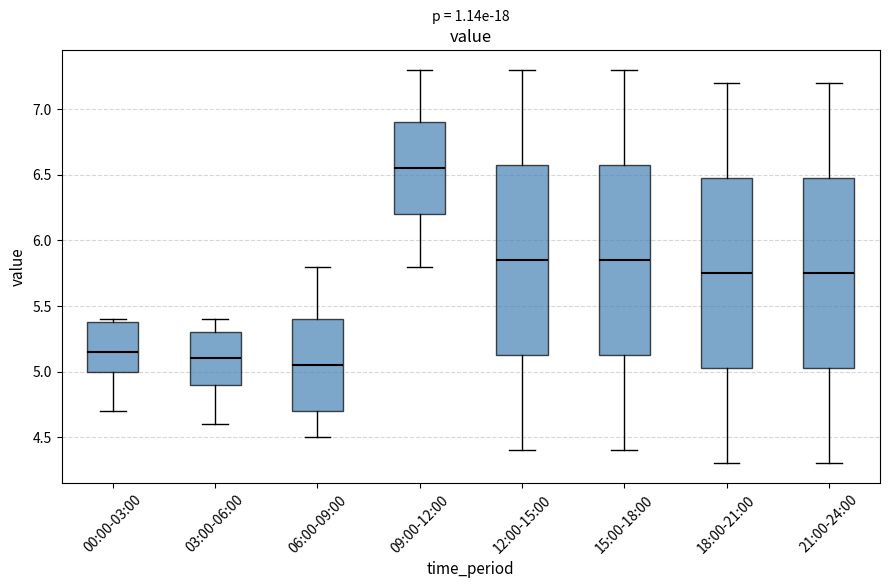

Reading left to right, read every box against the y-axis: the position of its median line, the range the box covers, and the ends of its whiskers. The values are not printed on the chart, so give them approximately, as read against the axis.

00:00-03:00: median 5.15, box 5.00 to 5.40, whiskers 4.70 to 5.40 (just above the box's upper edge)
03:00-06:00: median 5.10, box 4.90 to 5.30, whiskers 4.60 to 5.40
06:00-09:00: median 5.05, box 4.70 to 5.40, whiskers 4.50 to 5.80
09:00-12:00: median 6.55, box 6.20 to 6.90, whiskers 5.80 to 7.30
12:00-15:00: median 5.85, box 5.15 to 6.60, whiskers 4.40 to 7.30
15:00-18:00: median 5.85, box 5.15 to 6.60, whiskers 4.40 to 7.30
18:00-21:00: median 5.75, box 5.05 to 6.50, whiskers 4.30 to 7.20
21:00-24:00: median 5.75, box 5.05 to 6.50, whiskers 4.30 to 7.20